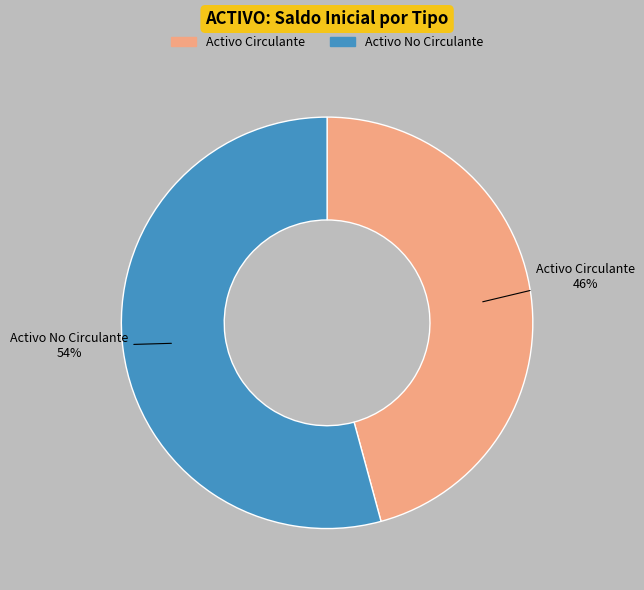

Which slice is the largest?

Activo No Circulante